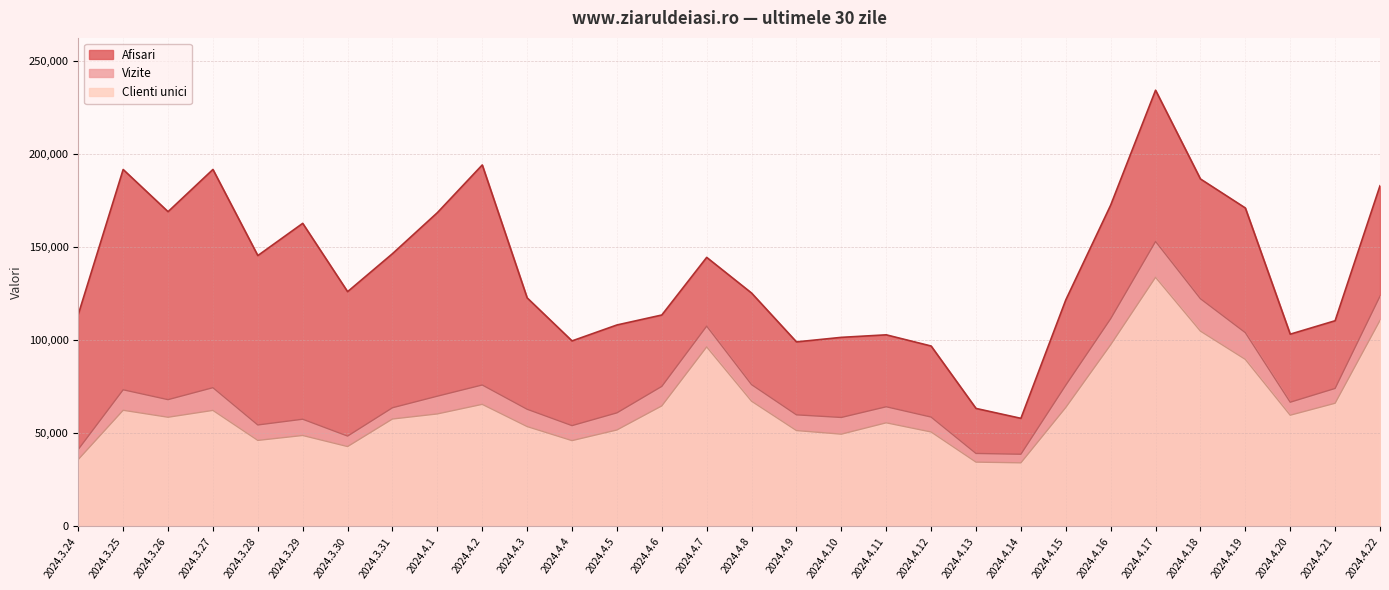

Which series has the widest spread of values?

Afisari